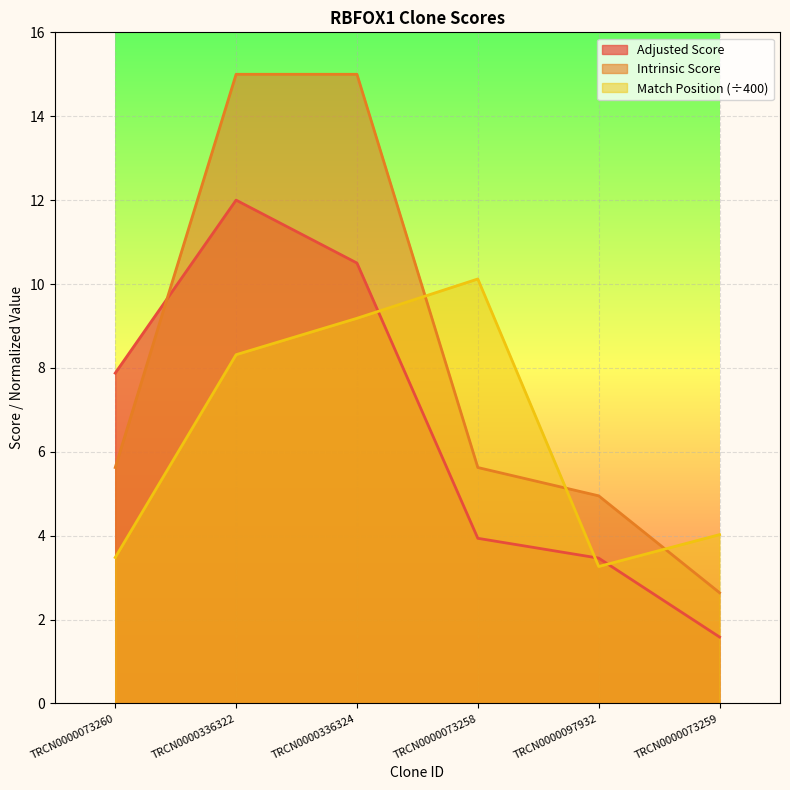

Between TRCN0000336324 and TRCN0000097932, which series saw the biggest shift?

Intrinsic Score